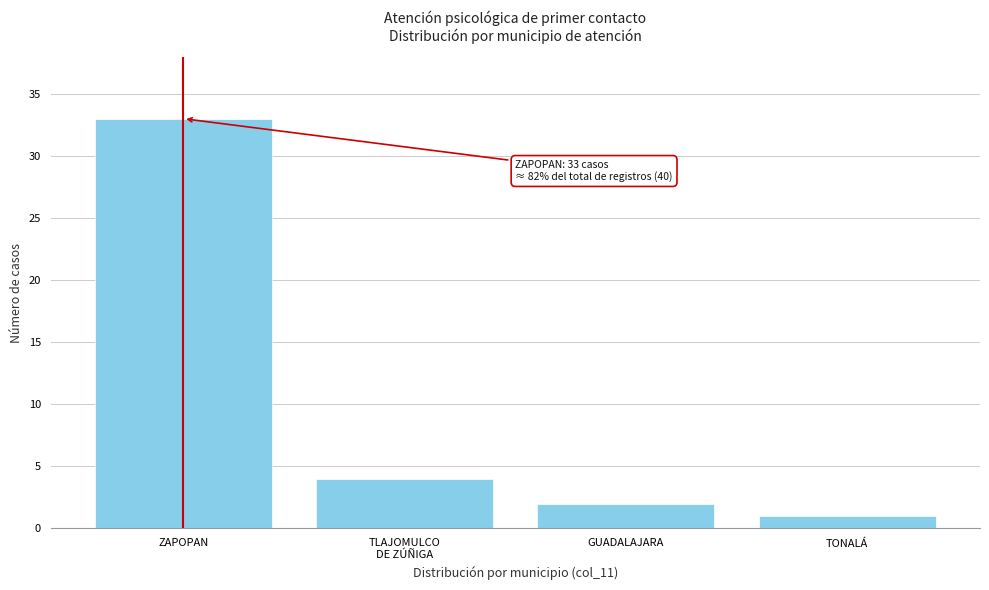

Reading left to right, what are all the values shown in this chart?

33	4	2	1